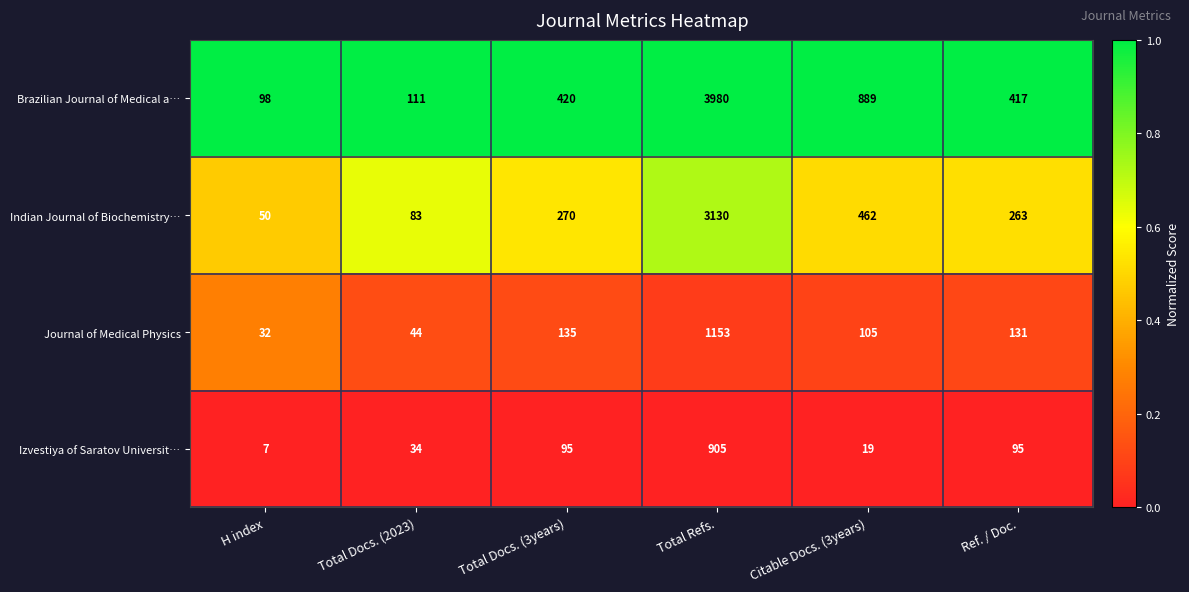

What is the total value across all series at Ref. / Doc.?

906